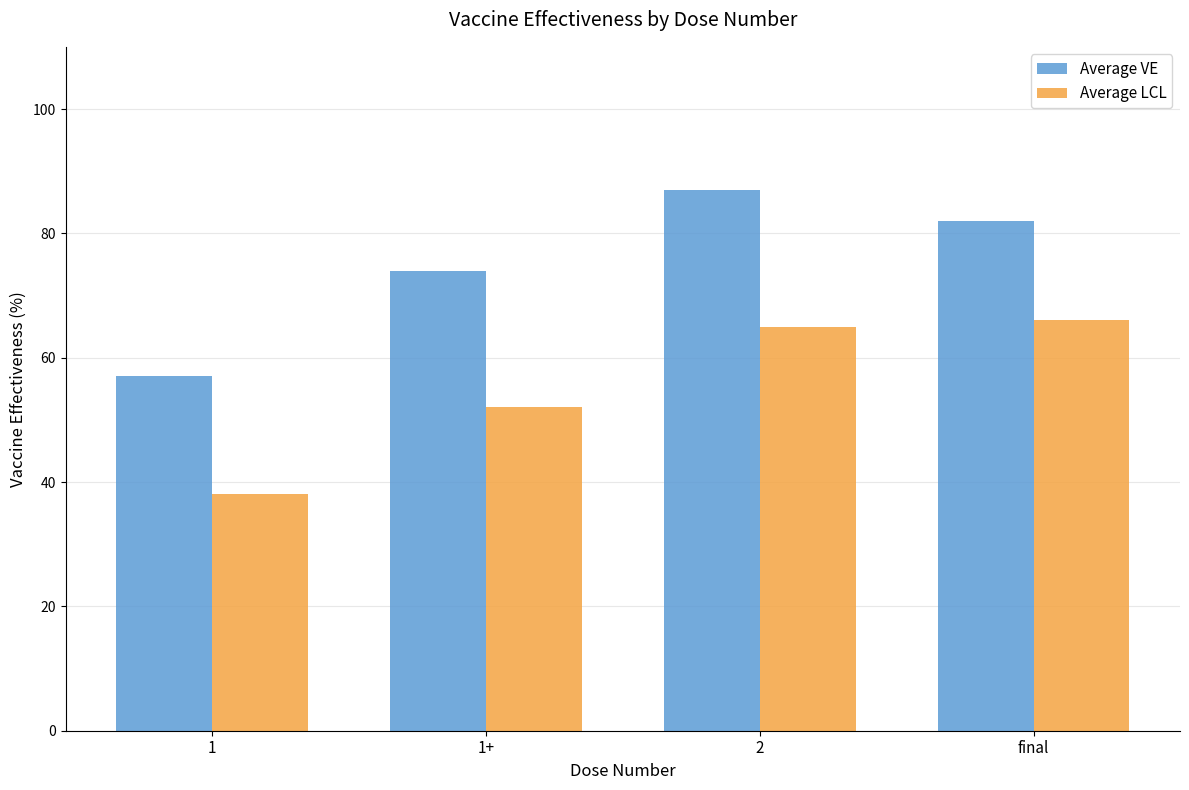

List the series in order of their peak value, lowest first.

Average LCL, Average VE